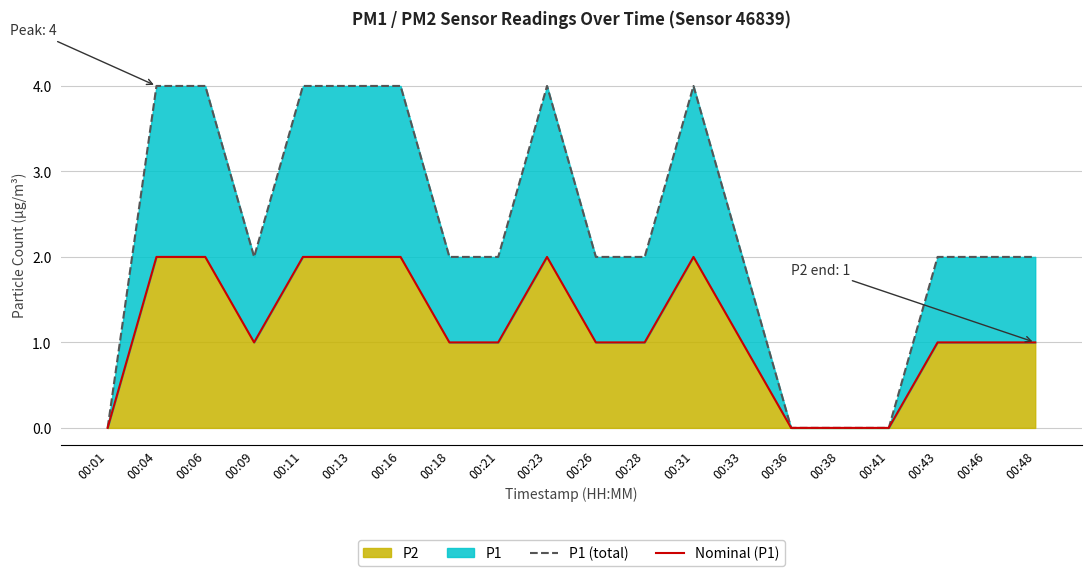

Which series changed the most between 00:01 and 00:33?

P1 (total)